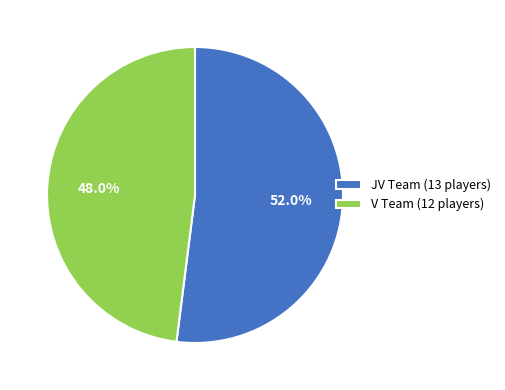

Approximately how many times larger is the value at JV compared to V?

1.1